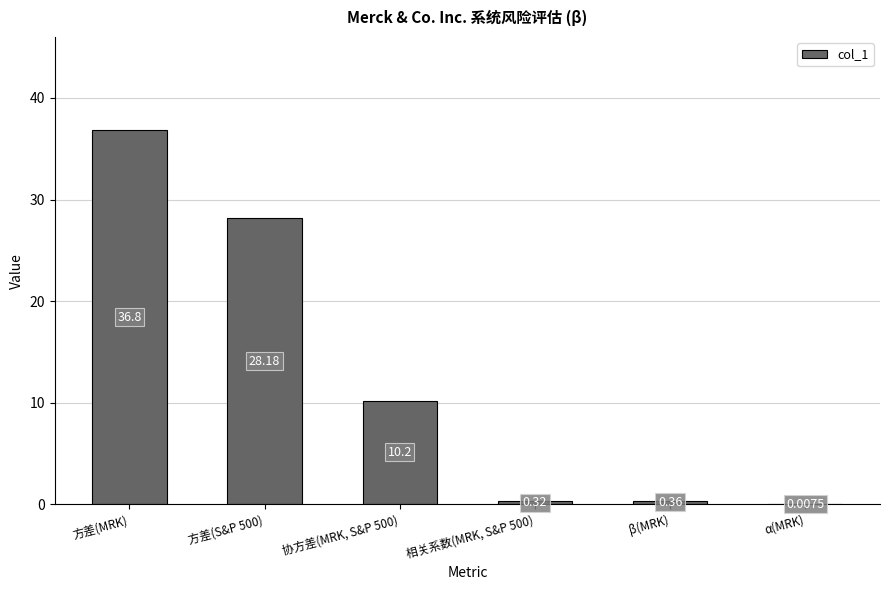

Are the bars horizontal?

No